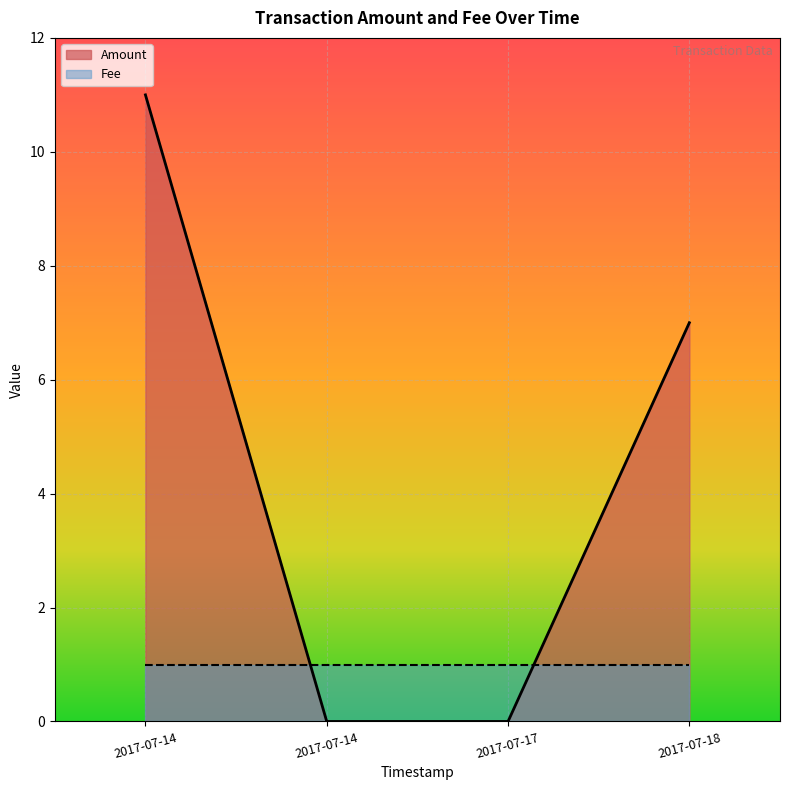

What is the difference between the highest and lowest values at 2017-07-18 13:34:37?

6